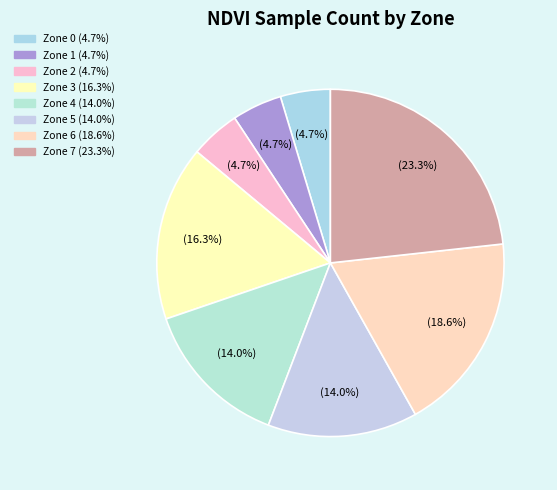

To the nearest percent, what is the difference between the Zone 4 and Zone 6 slice percentages?

5%